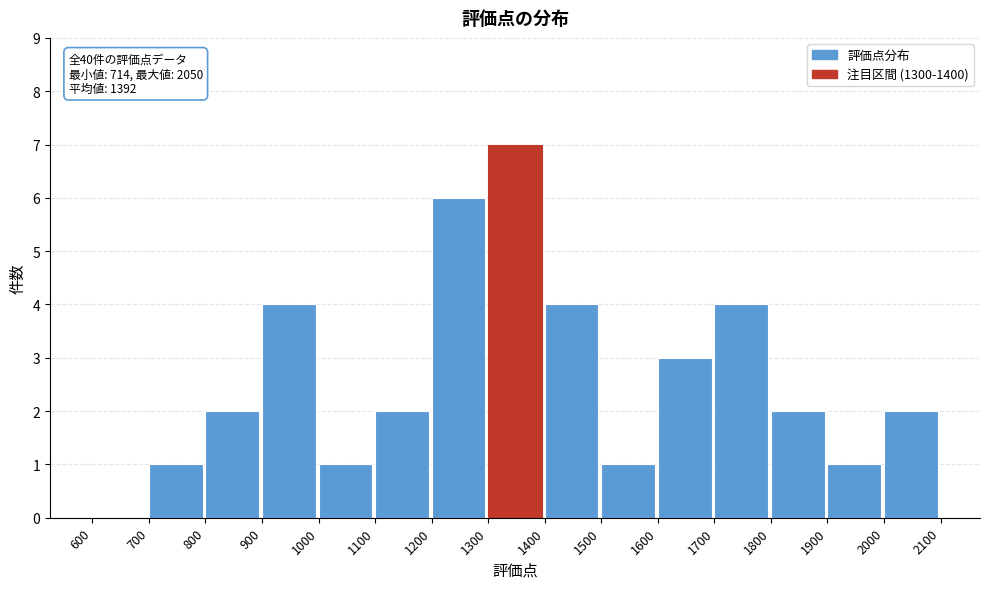

Reading left to right, extract all data points from this chart.

600=0	700=1	800=2	900=4	1000=1	1100=2	1200=6	1300=7	1400=4	1500=1	1600=3	1700=4	1800=2	1900=1	2000=2